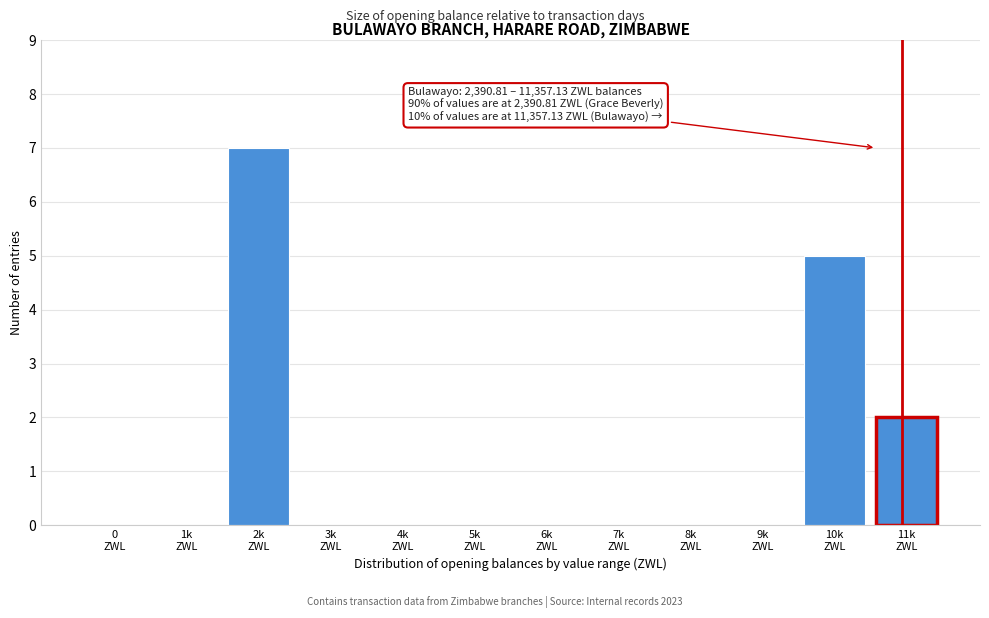

What is the sum of all values?

14